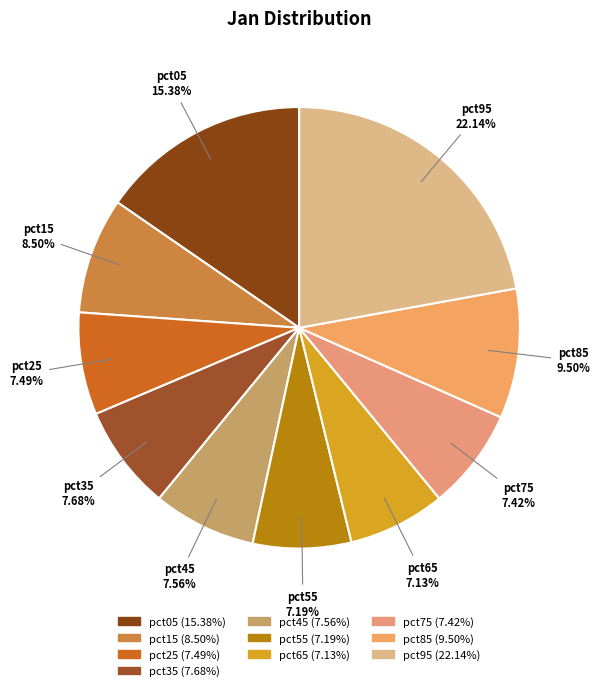

Which has a higher value, pct85 or pct35?

pct85